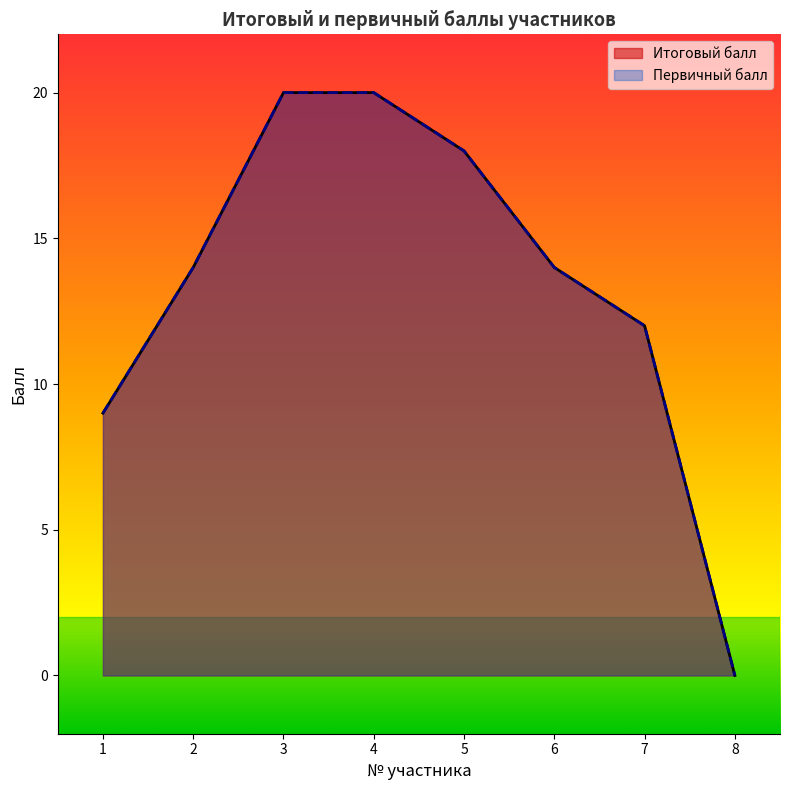

Does the chart display data point markers on the line(s)?

No